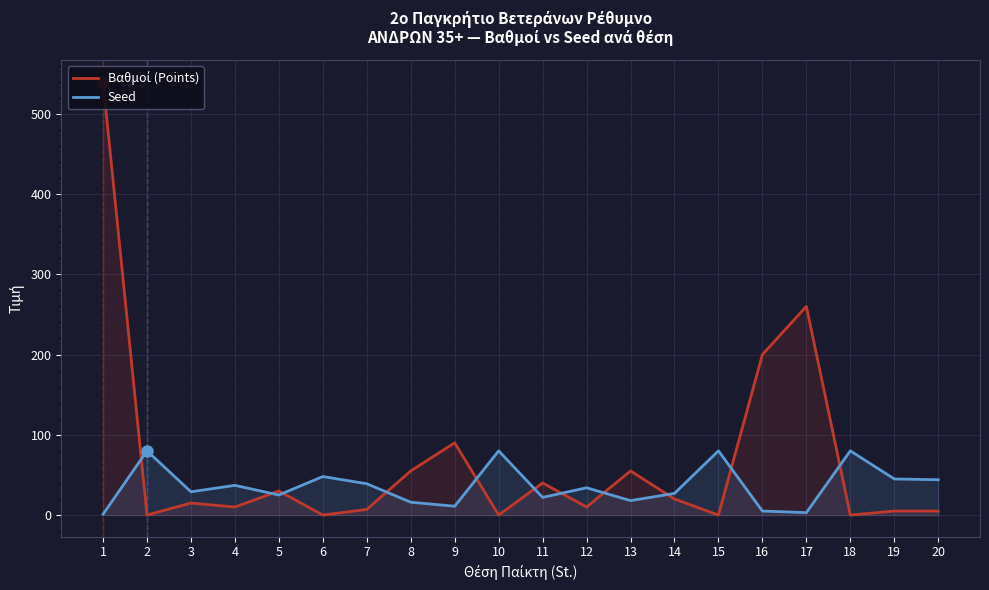

At which label does Seed reach its minimum?

1